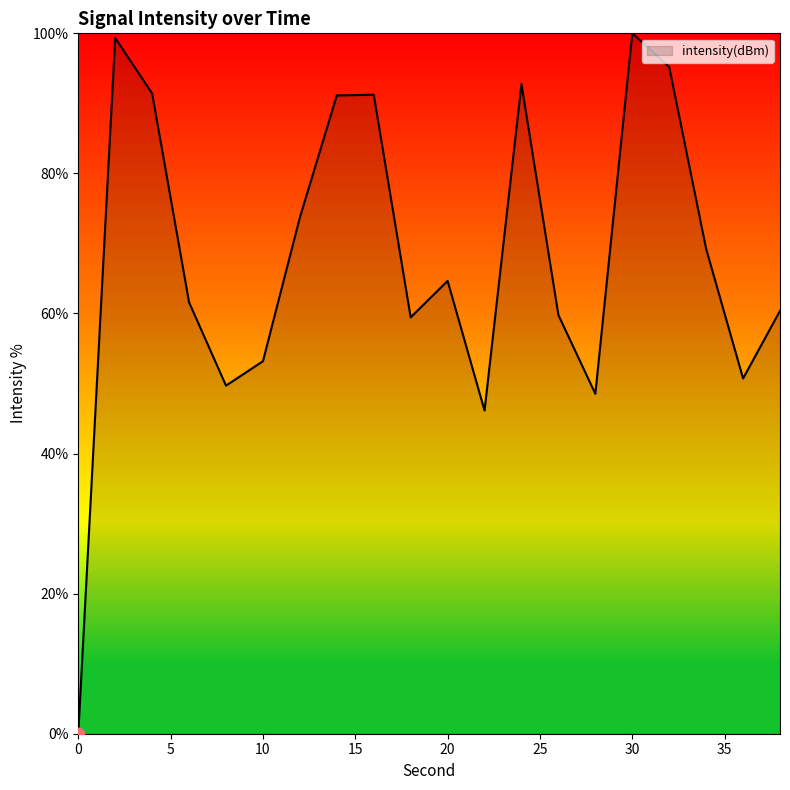

What is the maximum value shown in the chart?

100.0